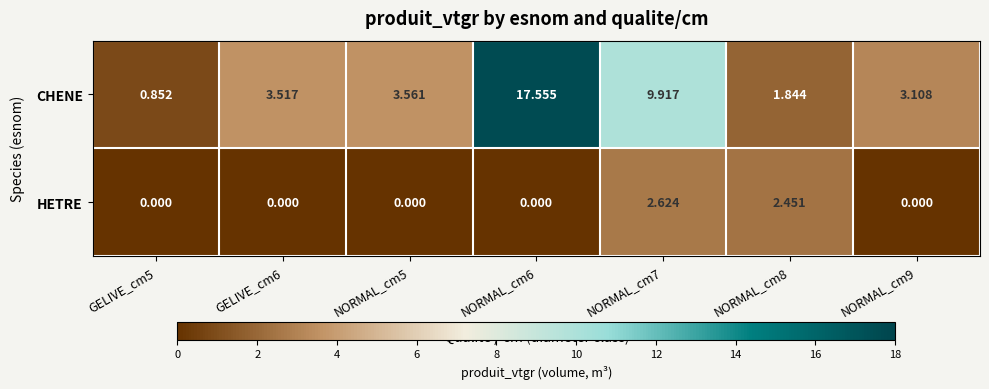

Between GELIVE_cm6 and NORMAL_cm6, which series saw the biggest shift?

CHENE